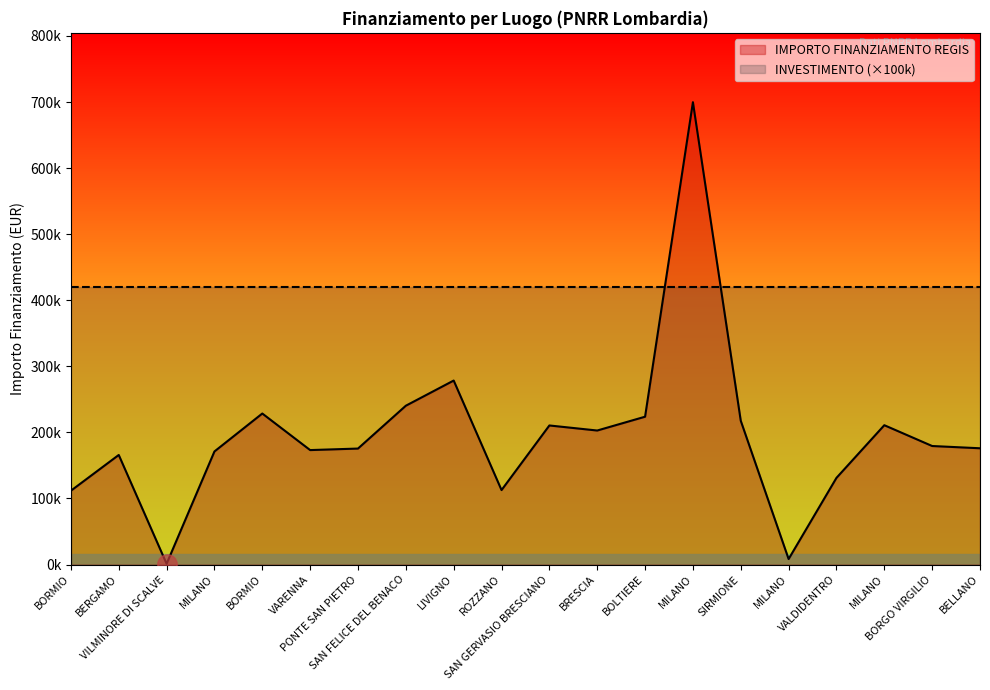

What is the difference between the highest and lowest values at ROZZANO?

307269.7